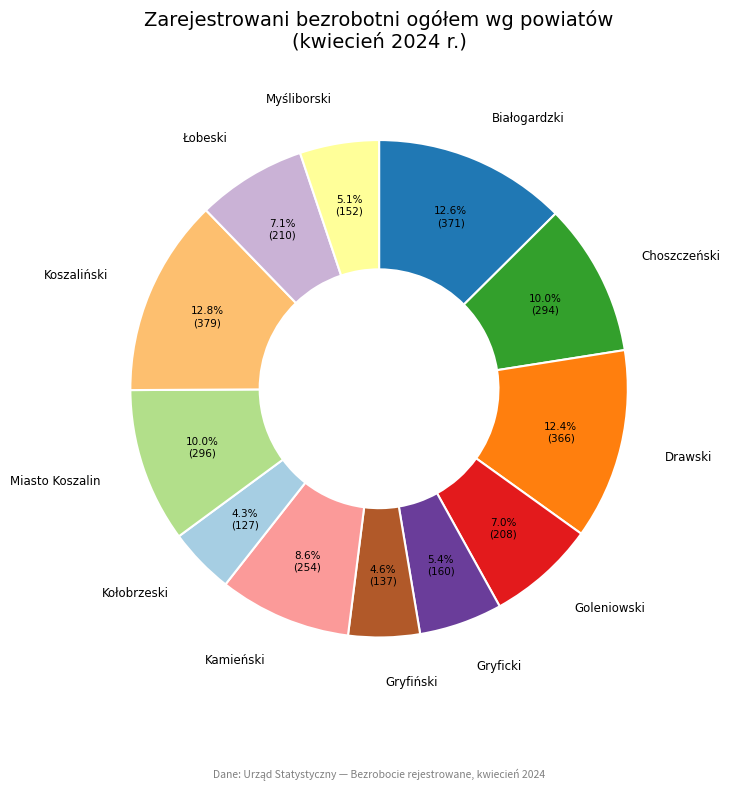

How many segments does this pie chart have?

12